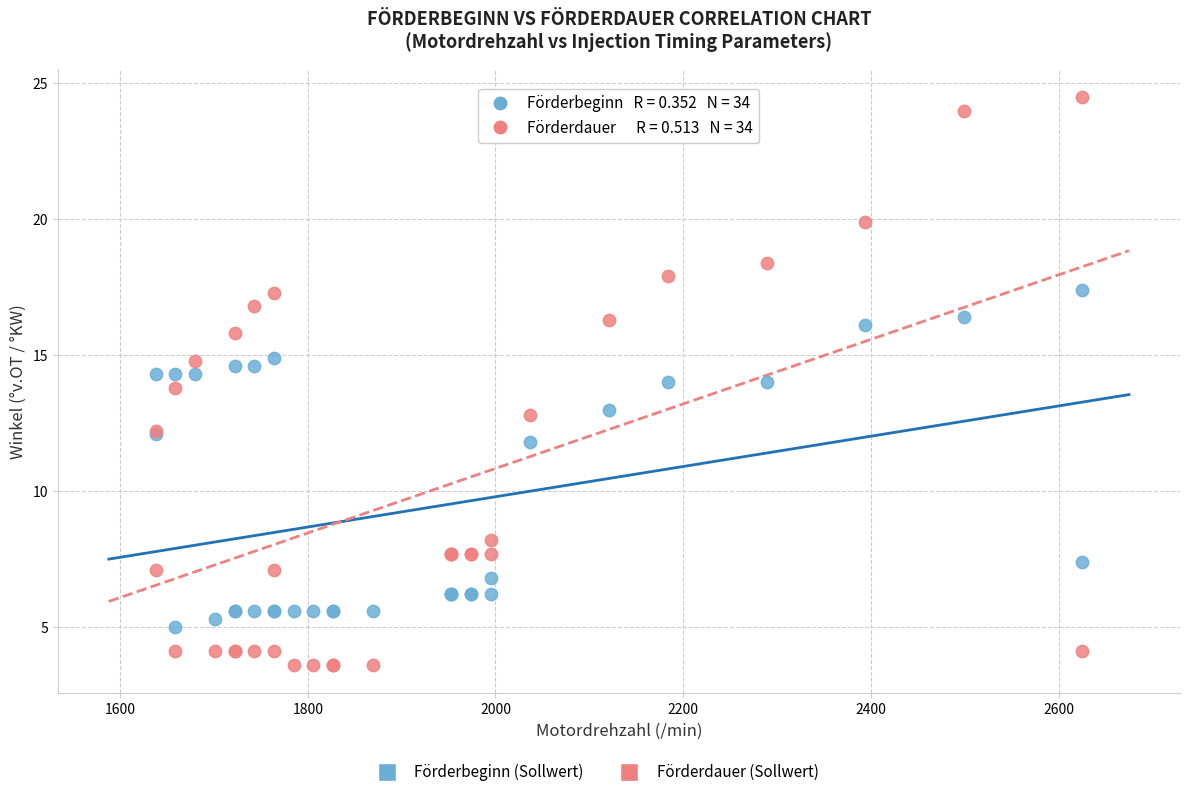

Which series has the largest Y range (max minus min)?

Förderdauer (Sollwert)